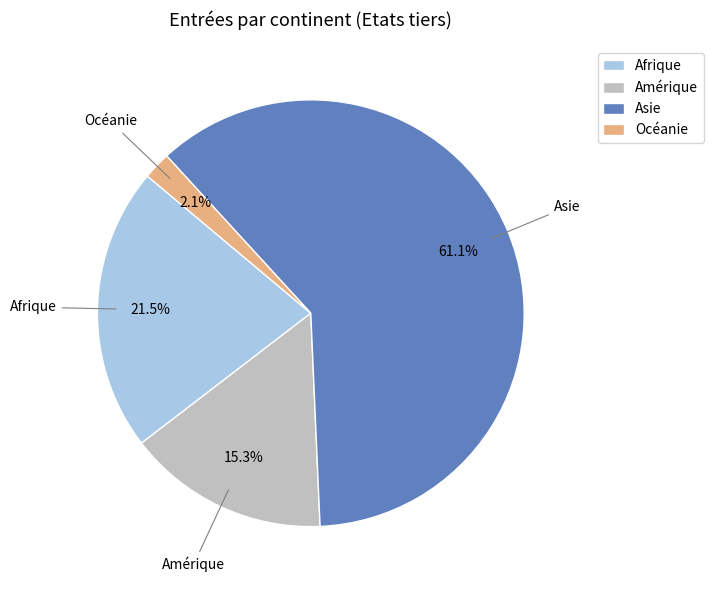

Does any single category account for the majority?

Yes